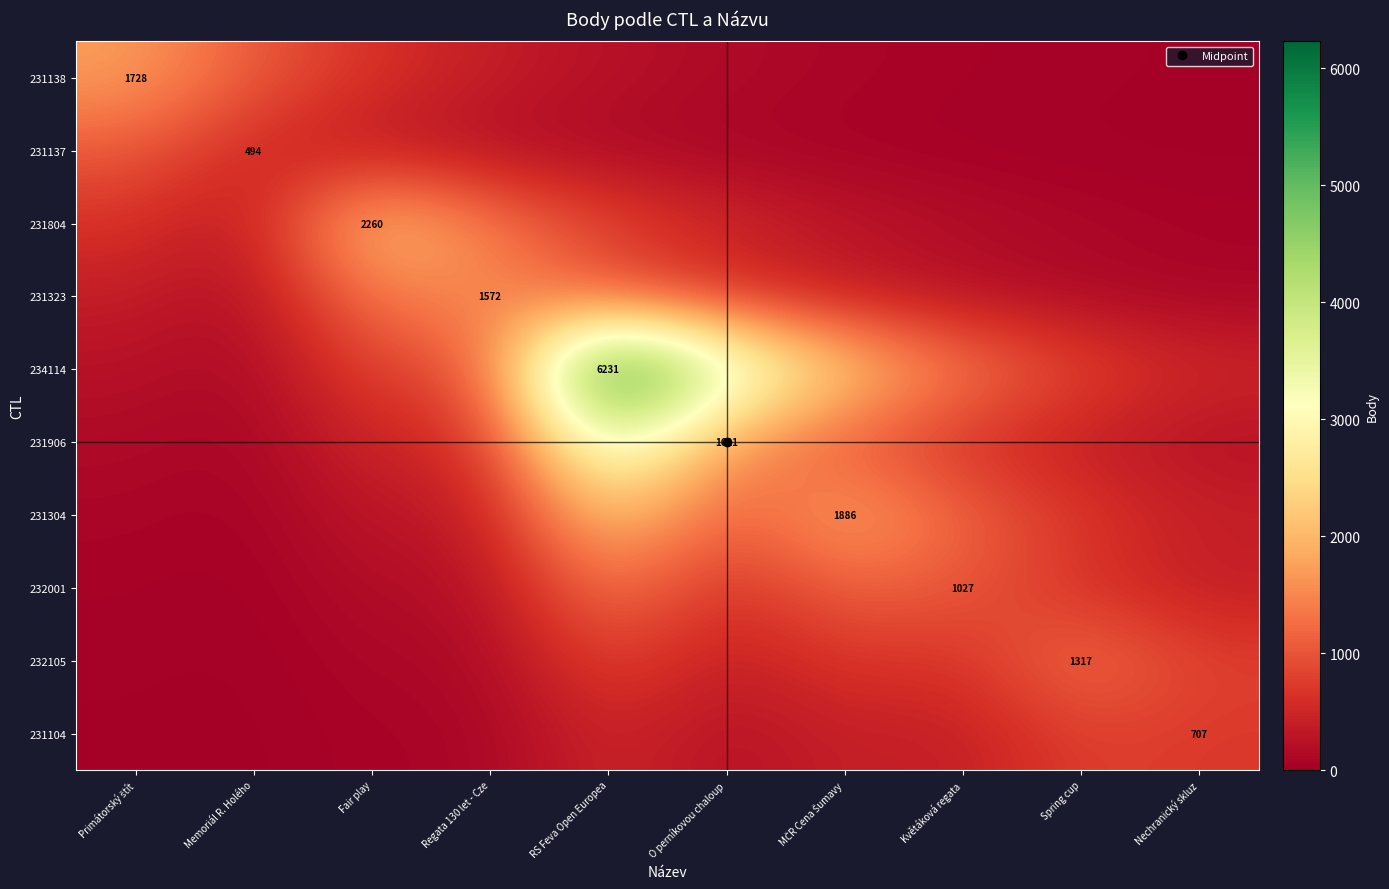

True or false: 234114 has a value of 3779.3 at O perníkovou chaloup.

True